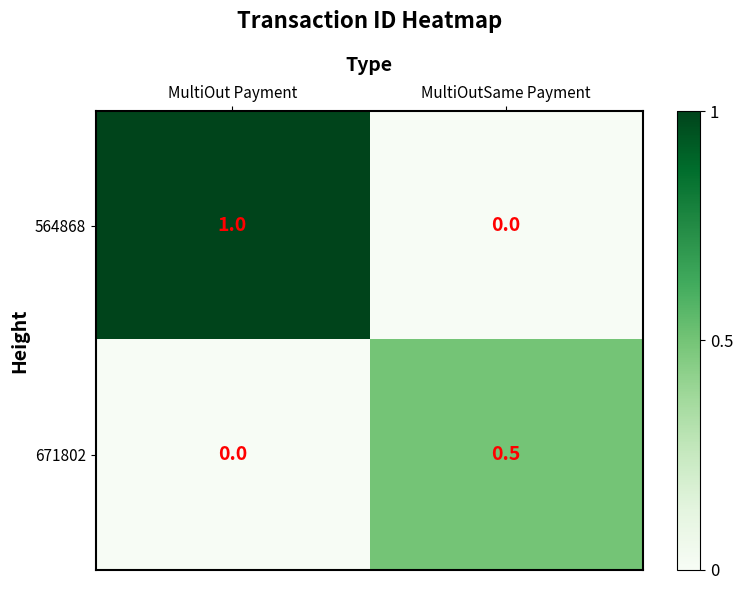

What is the maximum value shown in the chart?

1.0